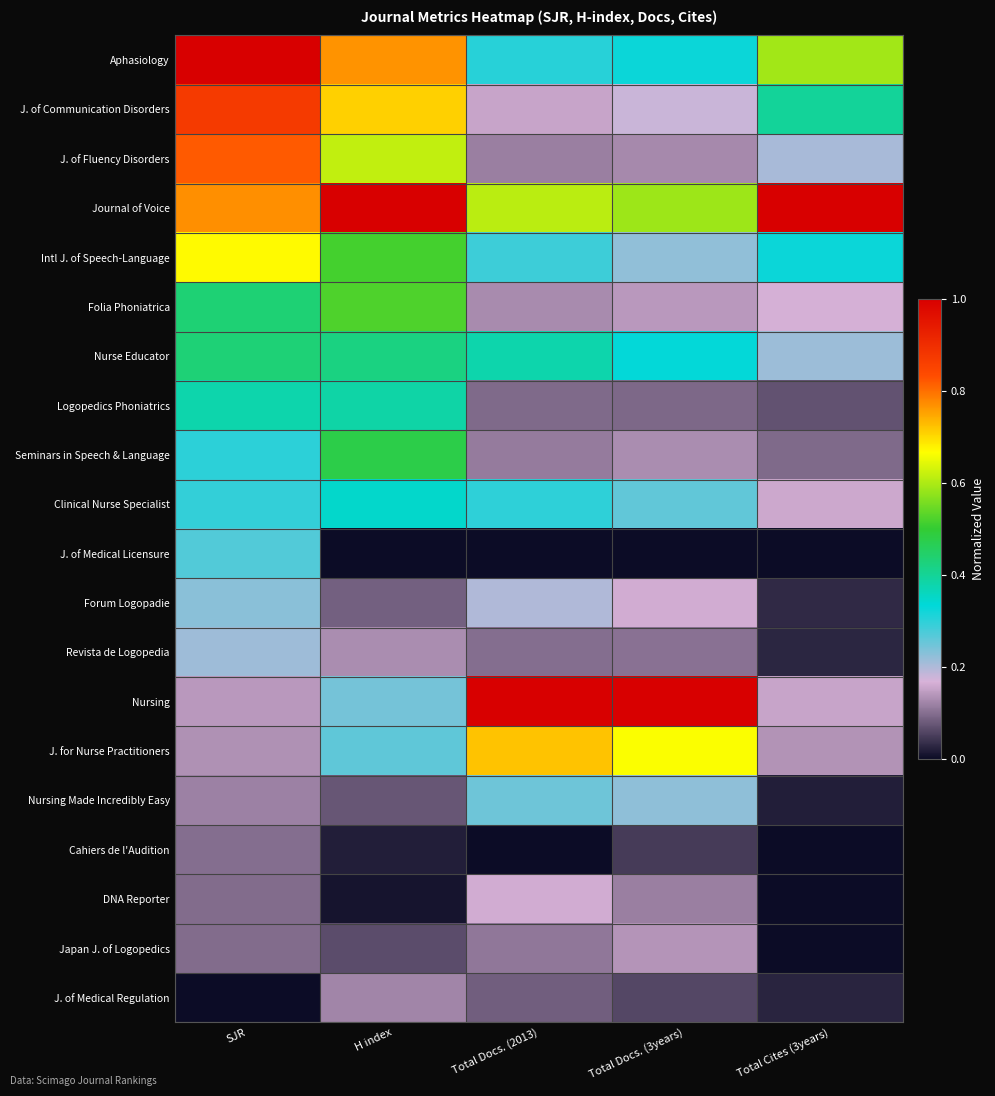

At which category is the sum across all series the highest?

SJR